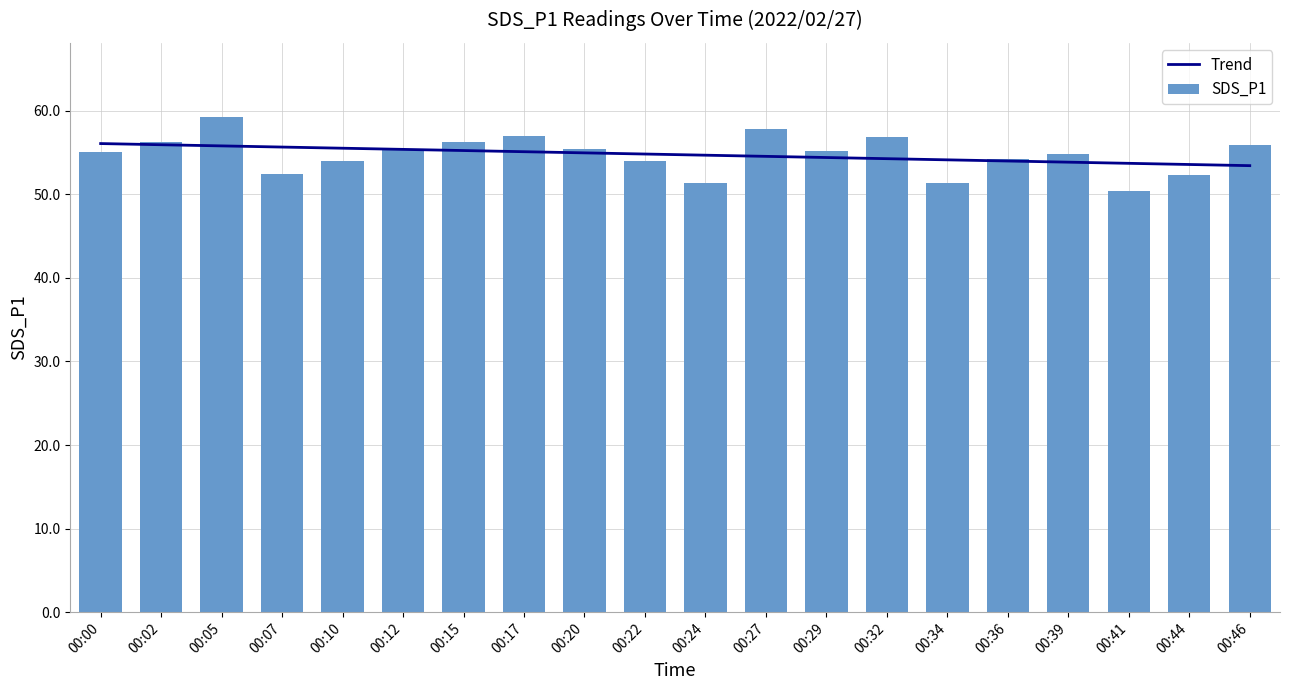

Reading left to right, extract all data points from this chart.

Trend: 00:00=56.1	00:02=55.9	00:05=55.8	00:07=55.7	00:10=55.5	00:12=55.4	00:15=55.2	00:17=55.1	00:20=55.0	00:22=54.8	00:24=54.7	00:27=54.6	00:29=54.4	00:32=54.3	00:34=54.1	00:36=54.0	00:39=53.9	00:41=53.7	00:44=53.6	00:46=53.4
SDS_P1: 00:00=55.0	00:02=56.3	00:05=59.2	00:07=52.5	00:10=54.0	00:12=55.3	00:15=56.2	00:17=57.0	00:20=55.4	00:22=54.0	00:24=51.4	00:27=57.8	00:29=55.2	00:32=56.9	00:34=51.4	00:36=54.2	00:39=54.9	00:41=50.4	00:44=52.3	00:46=55.9